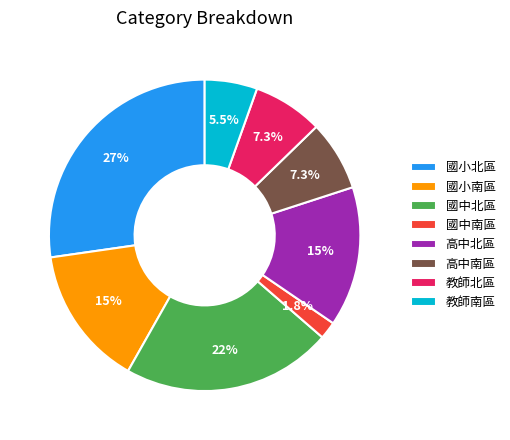

What portion of the pie excludes 國中南區?

98.2%